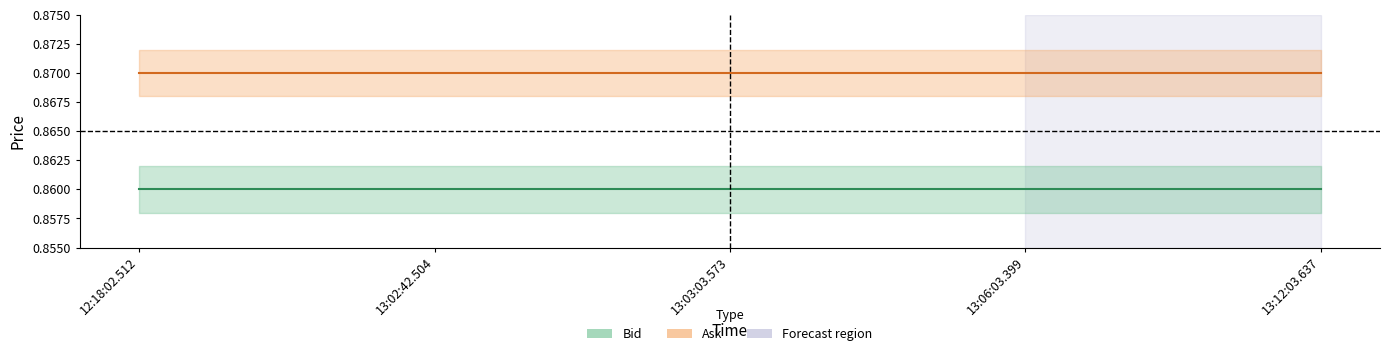

Rank the series by their maximum value, from highest to lowest.

Ask, Bid